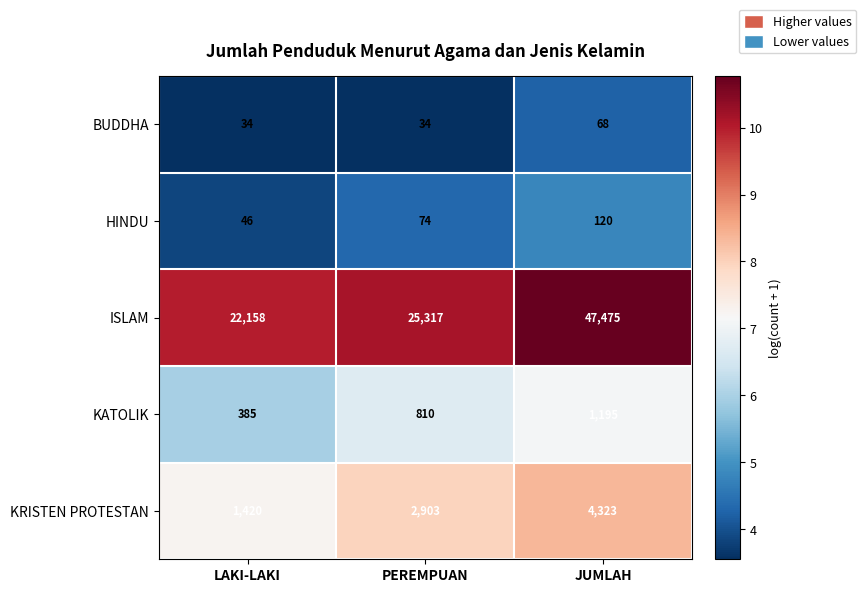

How many KRISTEN PROTESTAN values are between 1420 and 4323?

3